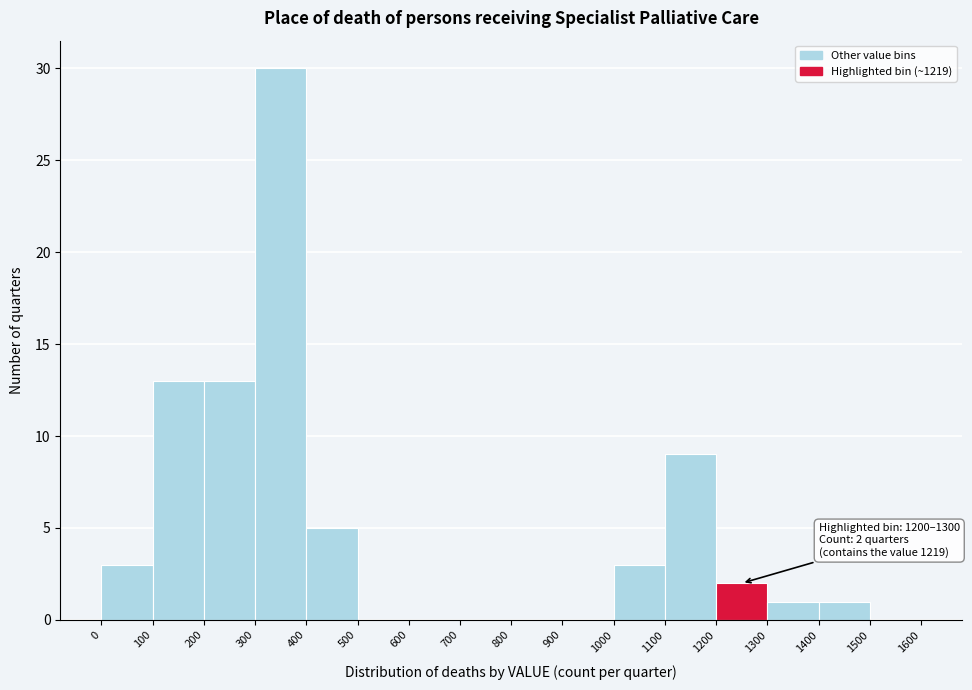

Over which range of the x-axis is the bar tallest?

300 to 400